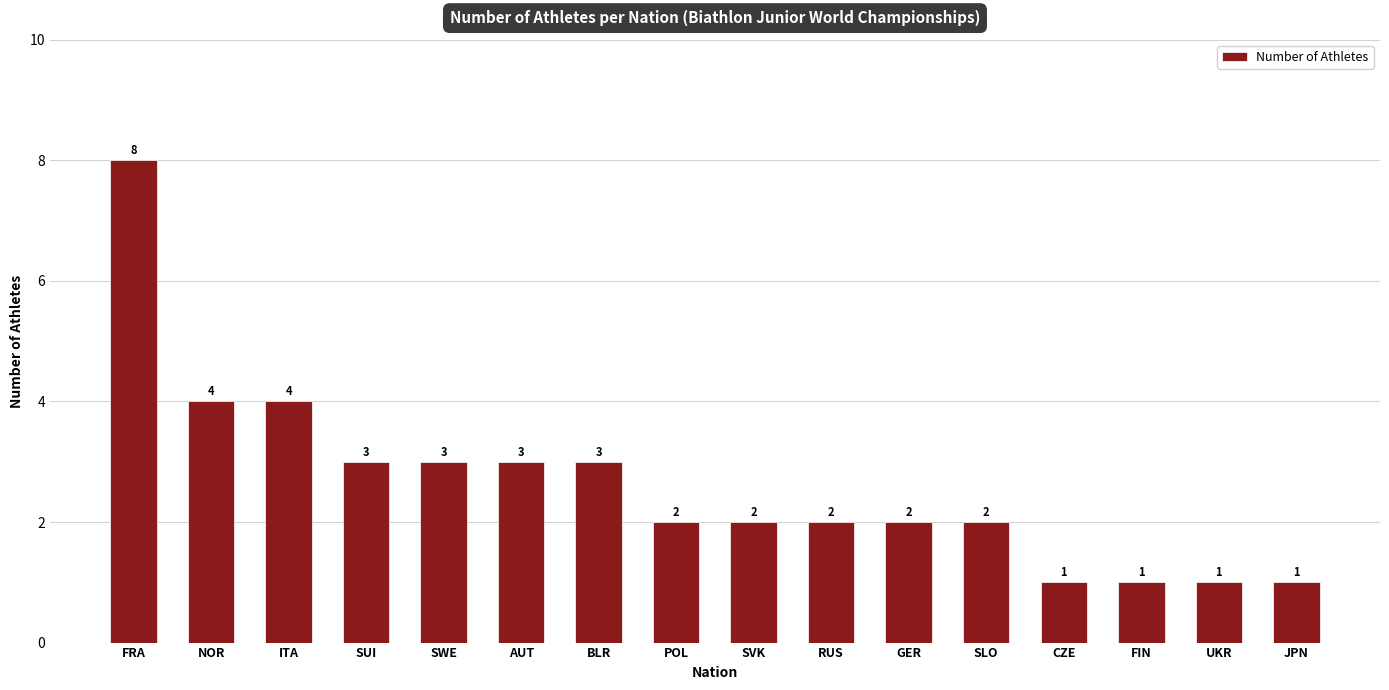

Which label corresponds to the largest value in the chart?

FRA